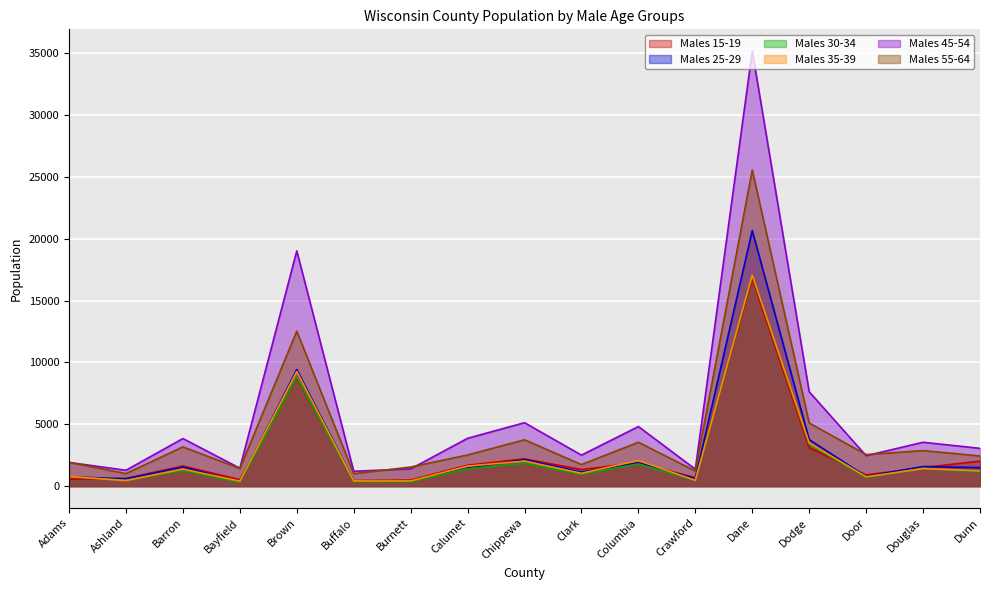

The value of Males 15-19 at Dane is 28415. True or false?

False